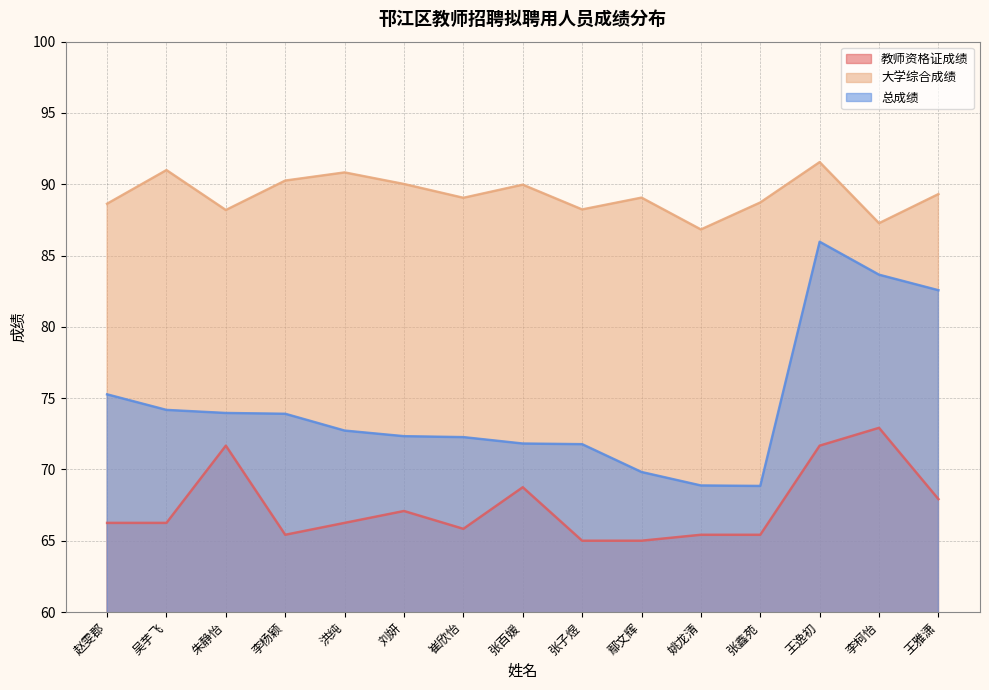

How many lines are shown in the chart?

3